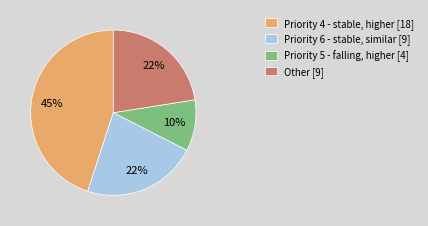

Which category has the smallest portion of the pie?

Priority 5 - falling, higher [4]